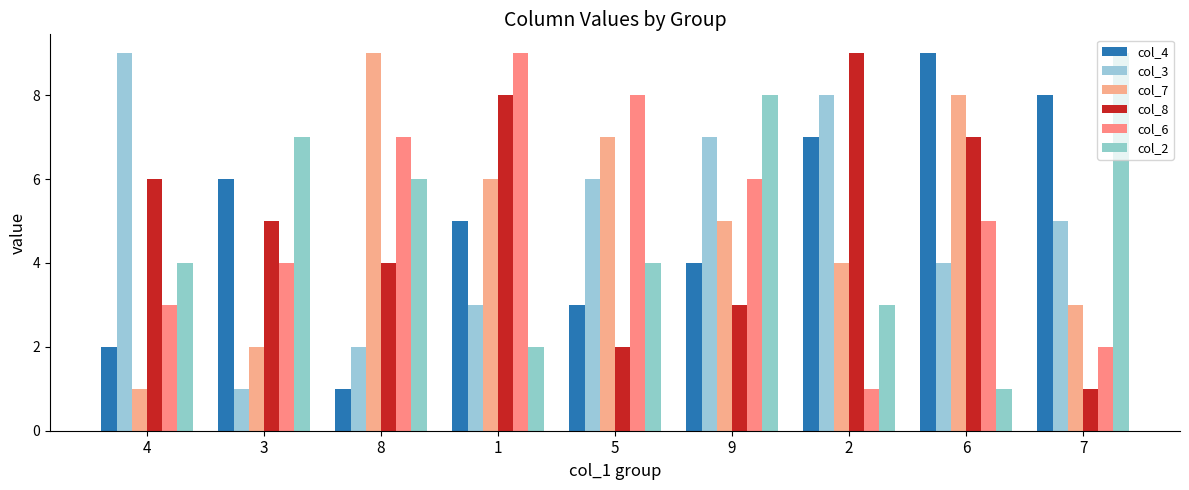

At 7, list the series in order from largest to smallest.

col_2, col_4, col_3, col_7, col_6, col_8